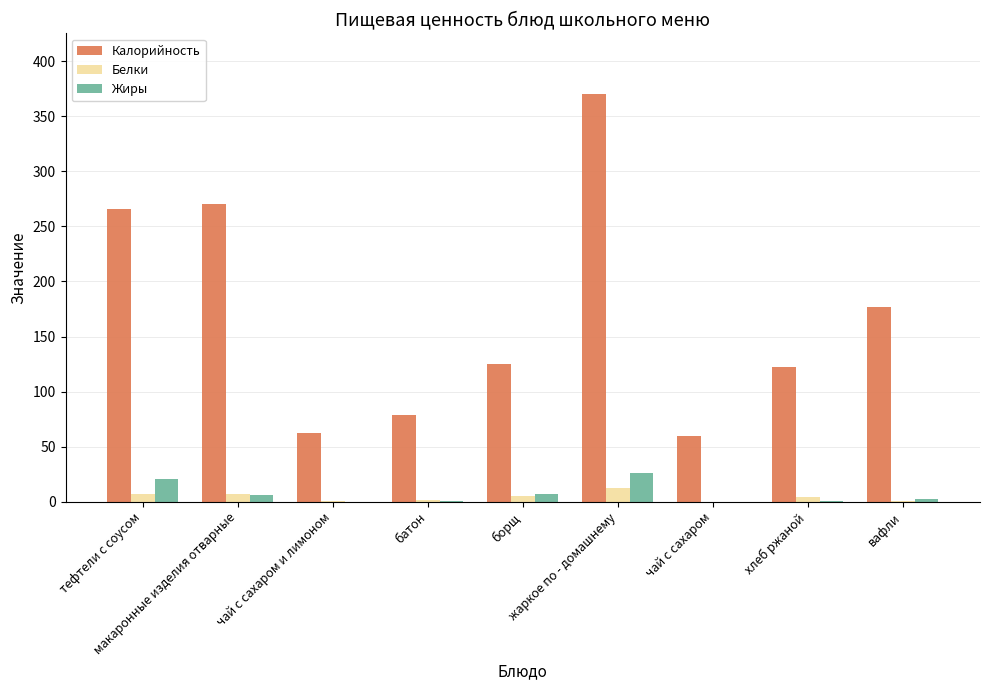

Which series has the largest total across all categories?

Калорийность